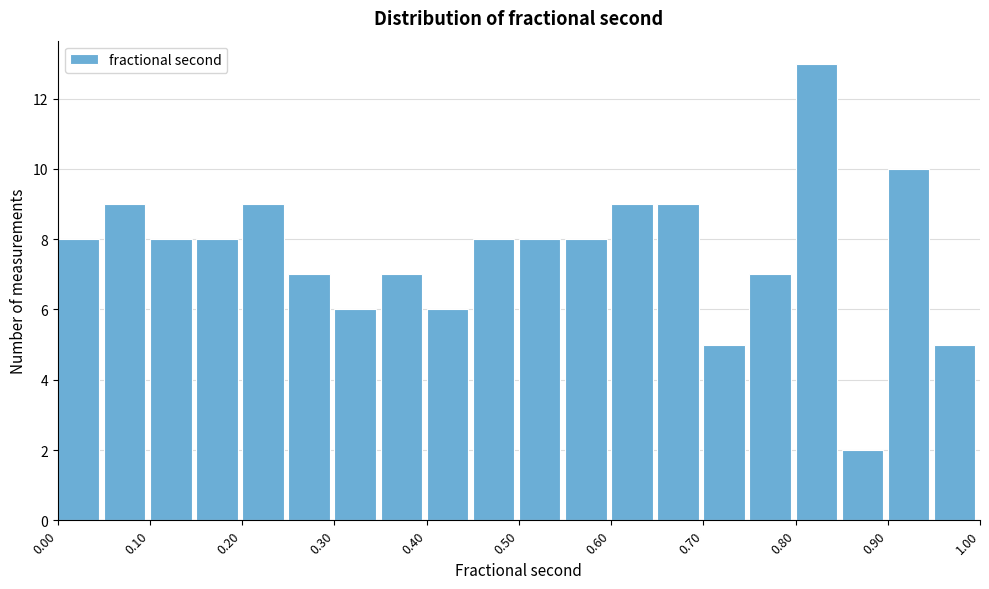

Reading left to right, list every bar in this chart as the range it spans on the x-axis followed by its height. The values are not printed on the chart, so give them approximately, as read against the axis.

0.00 to 0.05: 8
0.05 to 0.10: 9
0.10 to 0.15: 8
0.15 to 0.20: 8
0.20 to 0.25: 9
0.25 to 0.30: 7
0.30 to 0.35: 6
0.35 to 0.40: 7
0.40 to 0.45: 6
0.45 to 0.50: 8
0.50 to 0.55: 8
0.55 to 0.60: 8
0.60 to 0.65: 9
0.65 to 0.70: 9
0.70 to 0.75: 5
0.75 to 0.80: 7
0.80 to 0.85: 13
0.85 to 0.90: 2
0.90 to 0.95: 10
0.95 to 1.00: 5